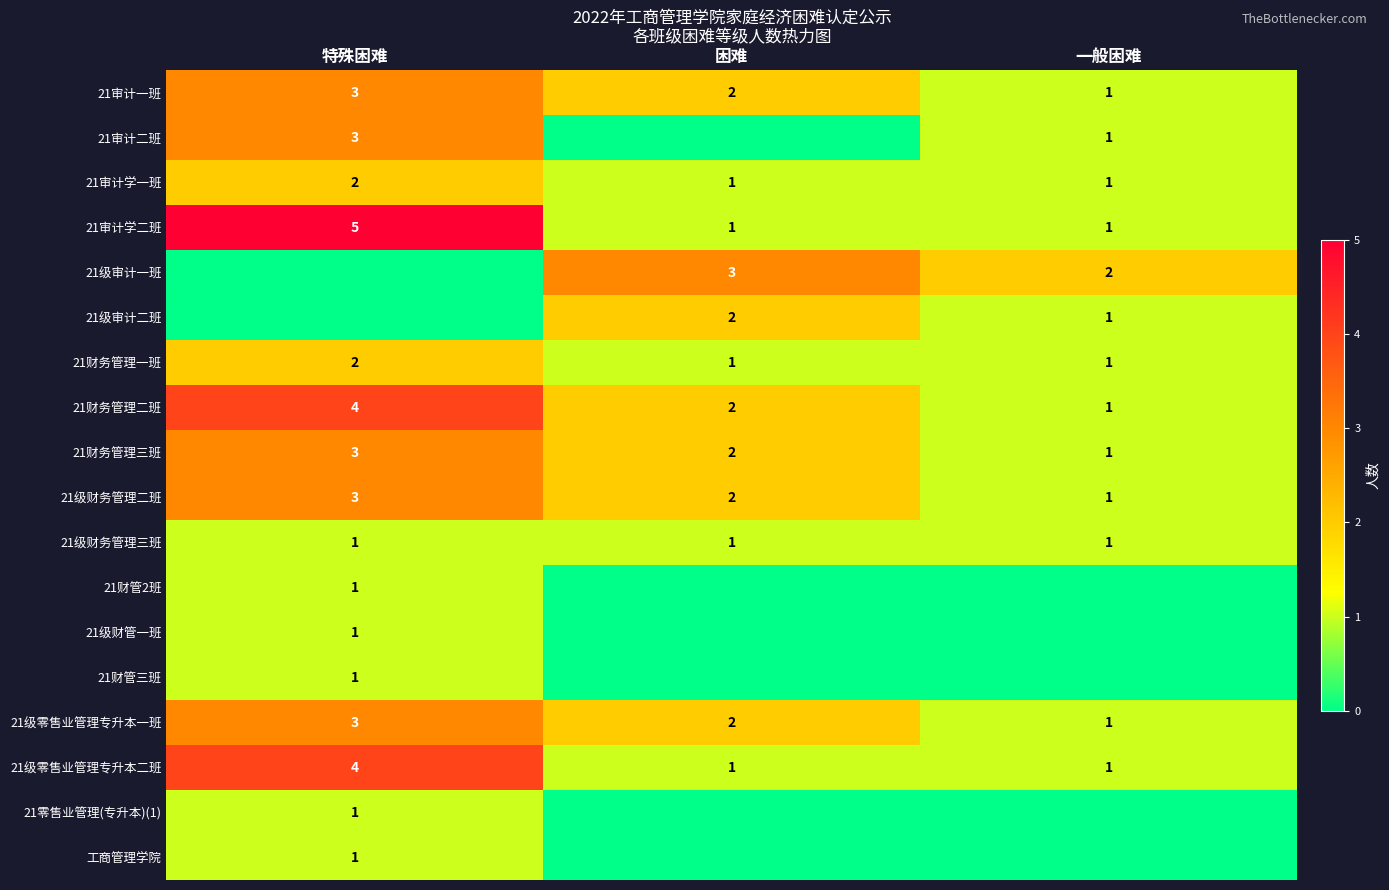

The value of 21级财务管理二班 at 特殊困难 is 5. True or false?

False